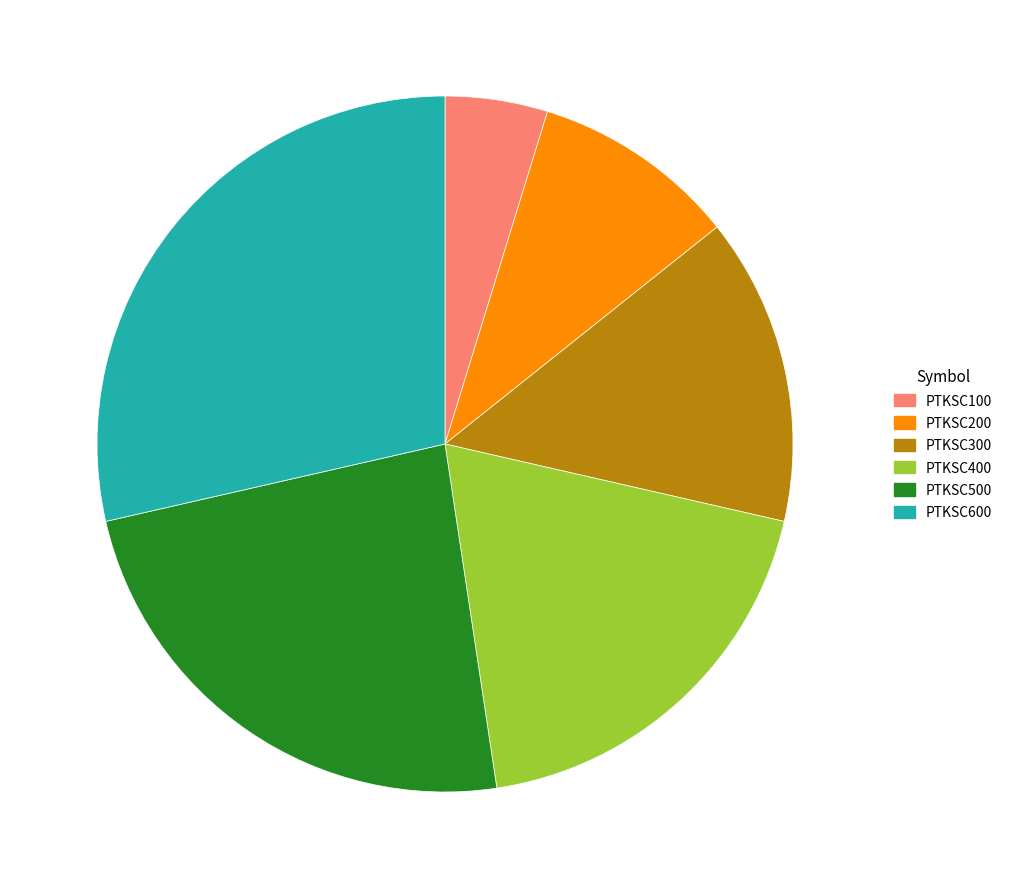

Count the number of slices in the pie.

6